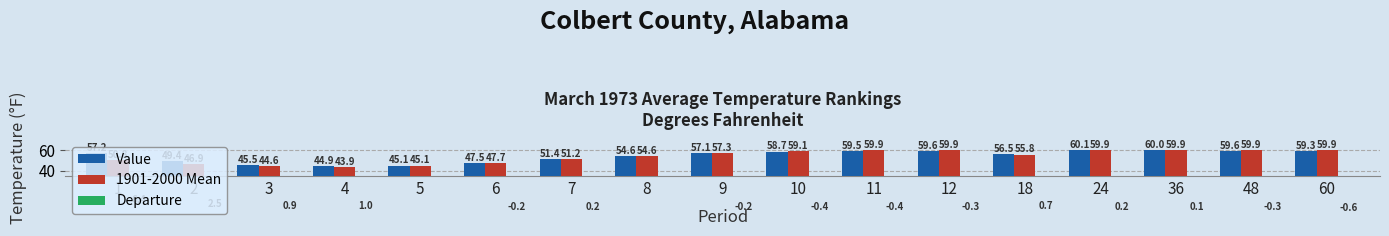

Between 4 and 9, which series saw the biggest shift?

1901-2000 Mean